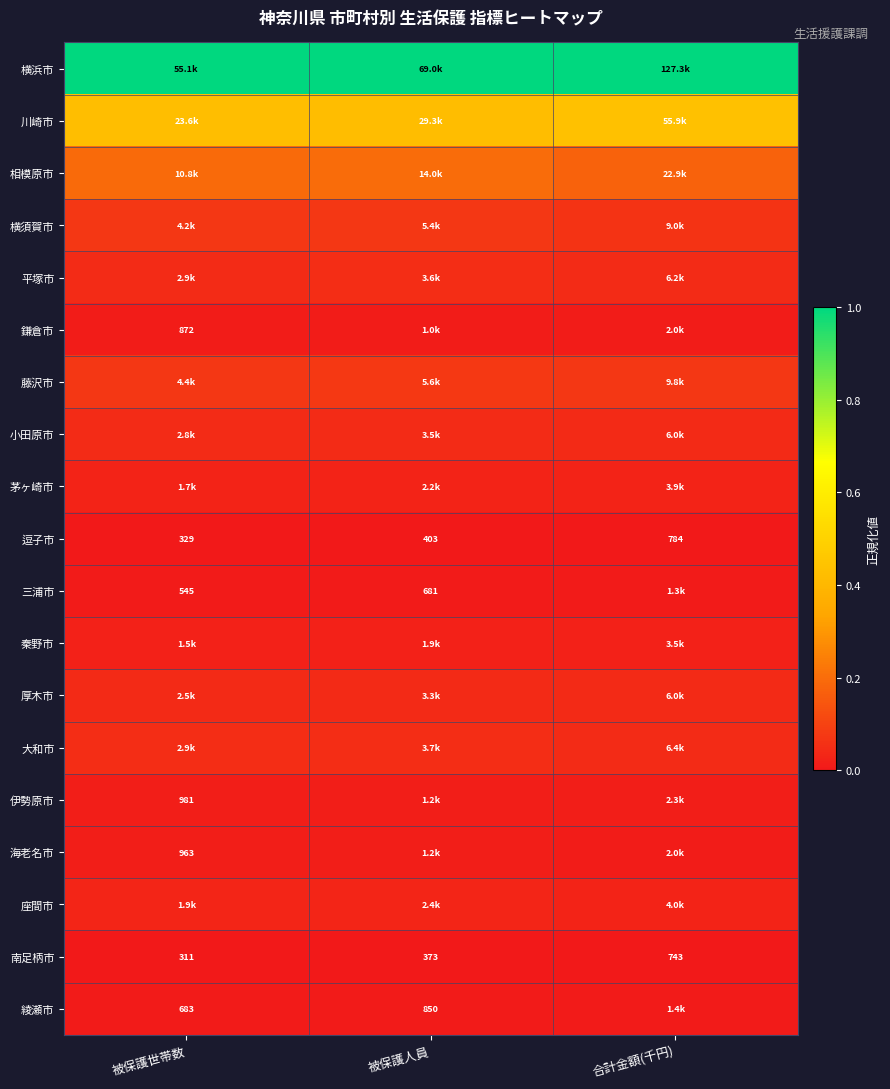

Where is 南足柄市 nearest to the value 527?

被保護人員